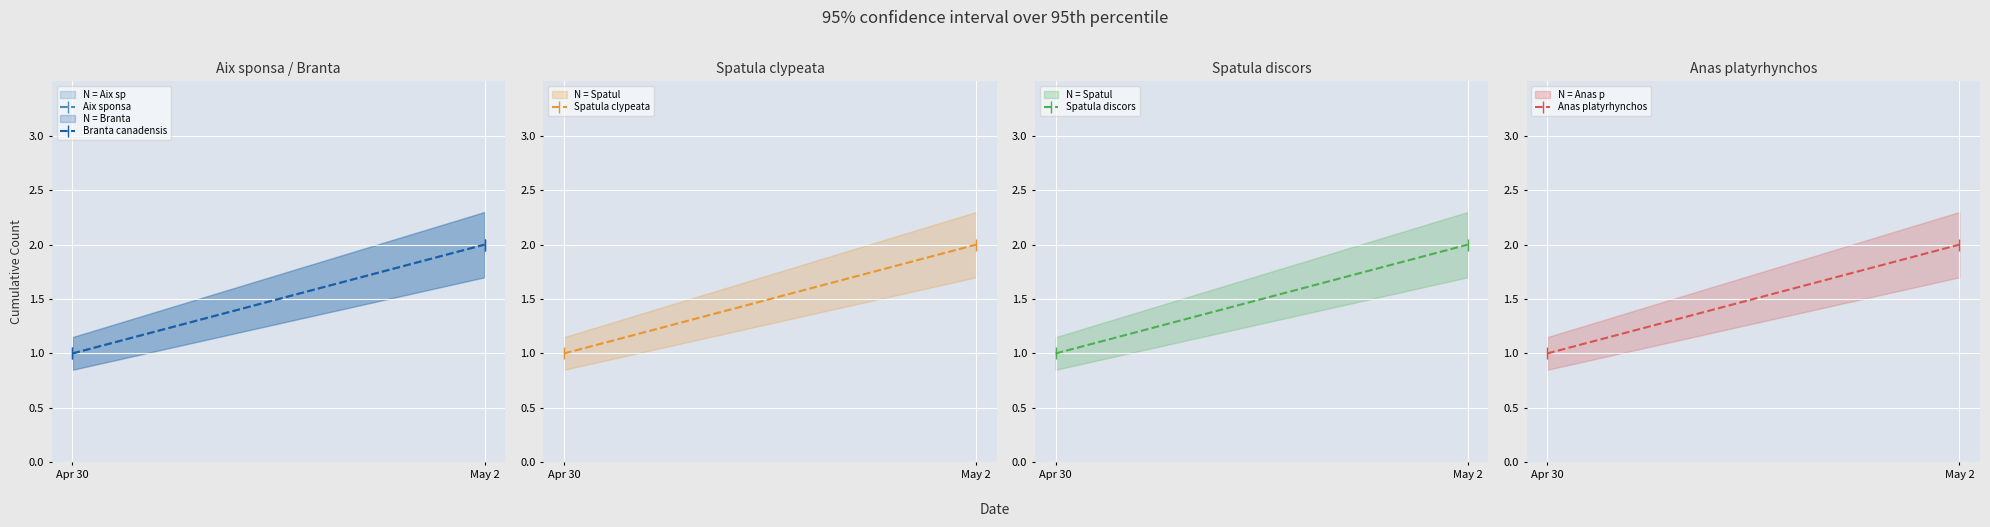

Count the number of data series in this chart.

5